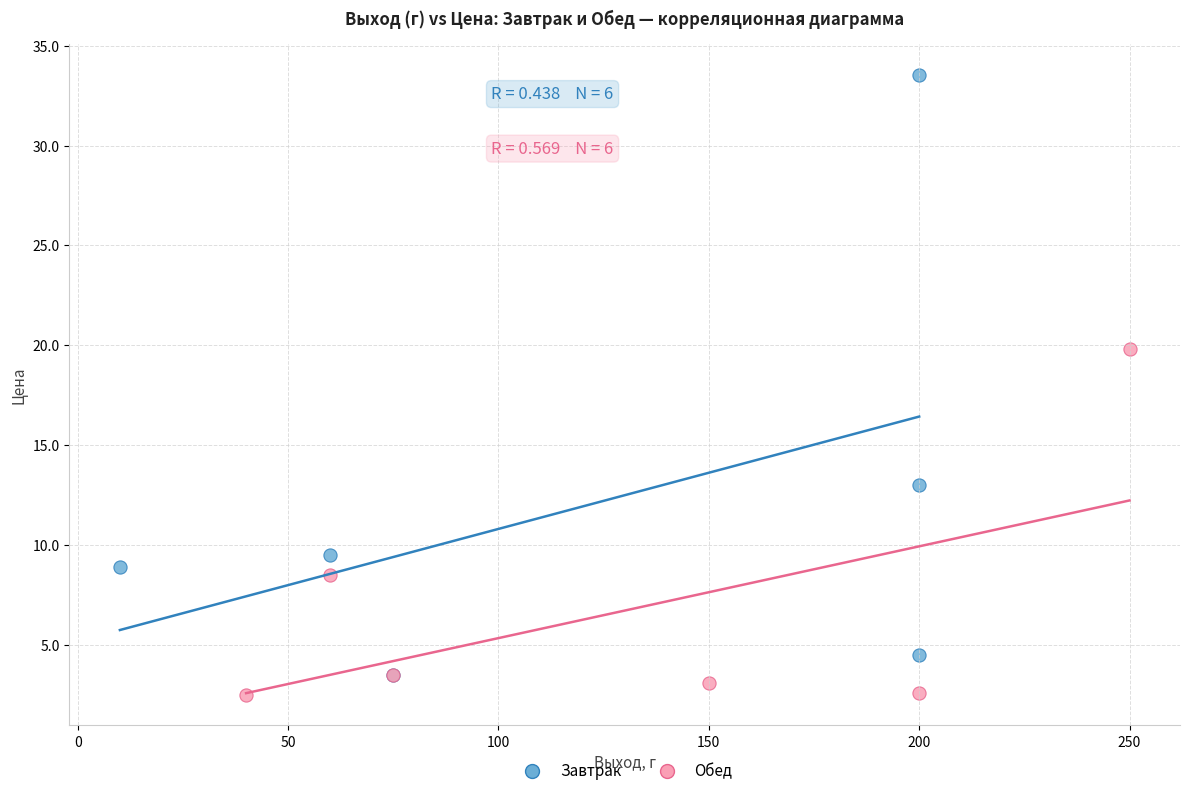

Which series contains the highest Y value?

Завтрак